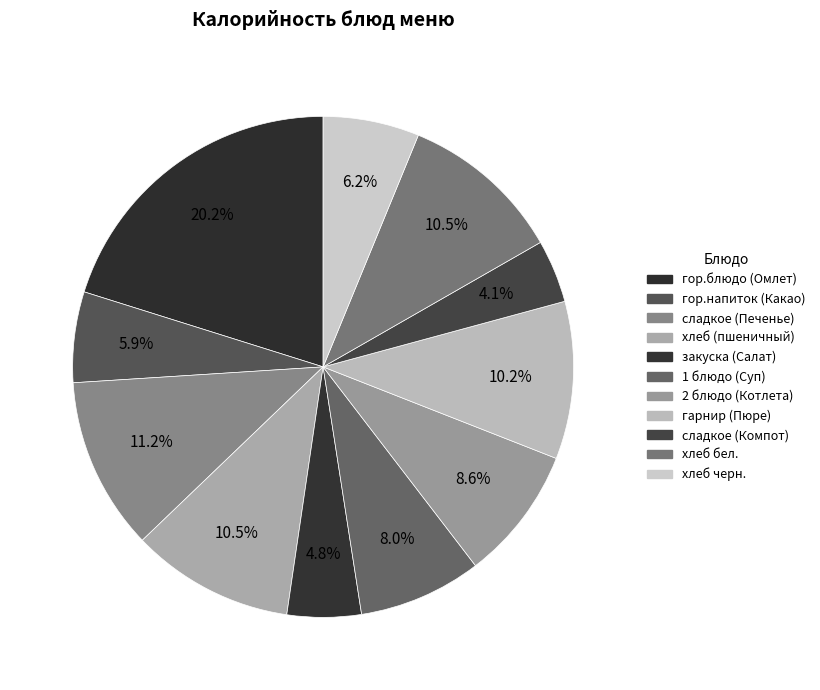

What is the smallest slice in the pie chart?

сладкое (Компот)